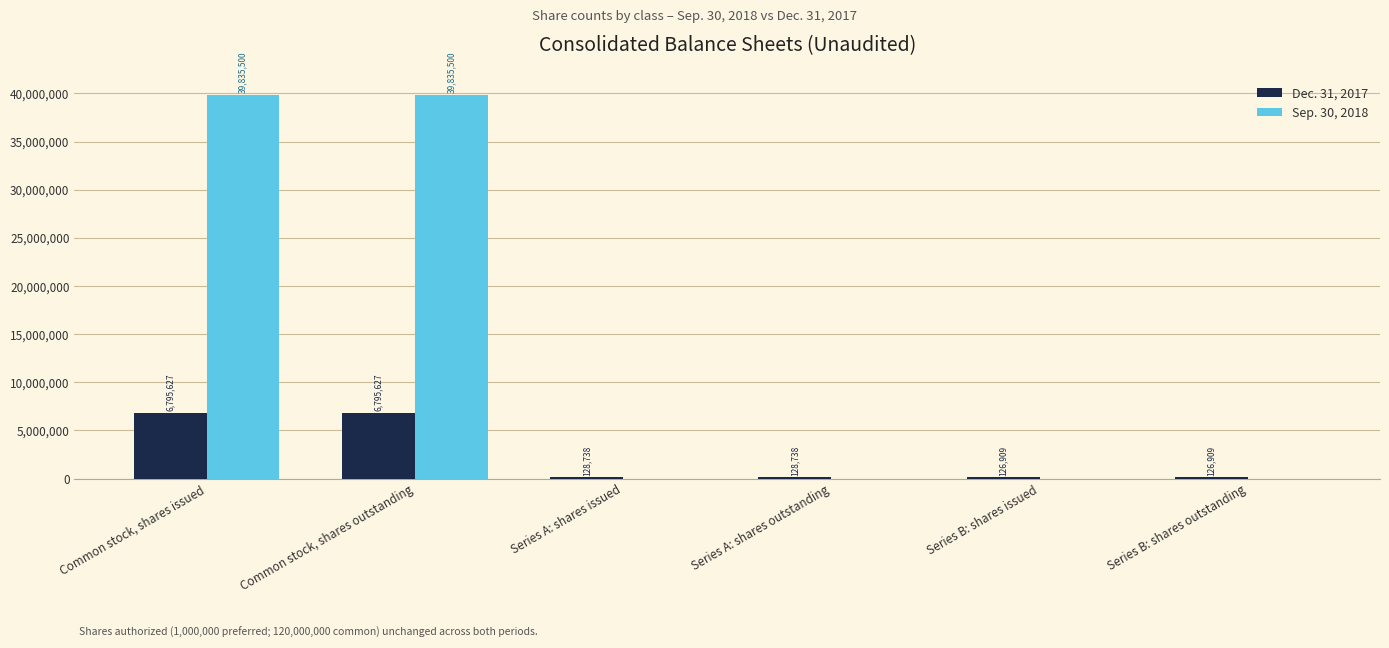

What are all the series names shown in the legend?

Dec. 31, 2017, Sep. 30, 2018